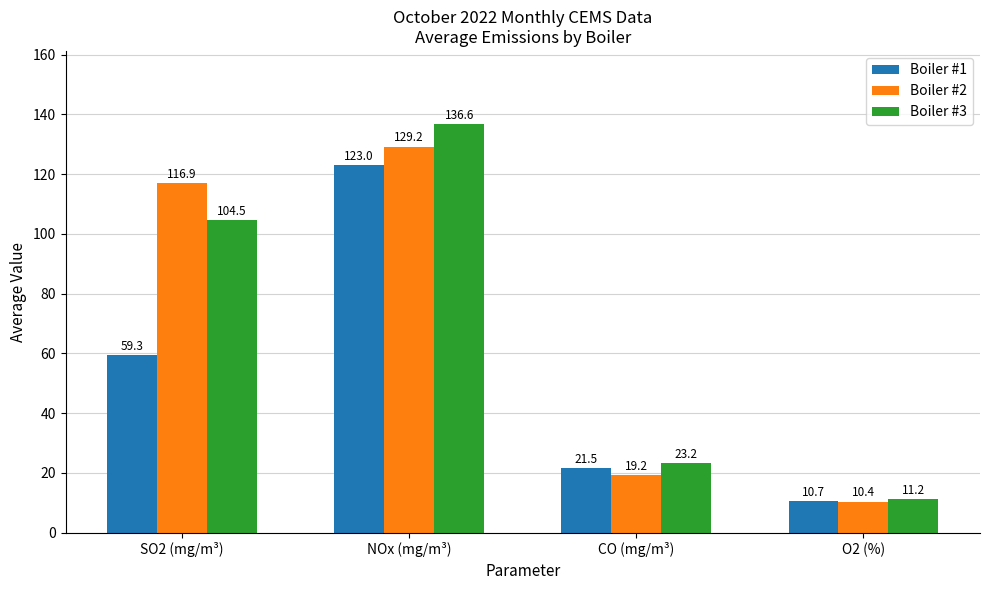

True or false: Boiler #3 has a value of 11.2 at O2 (%).

True